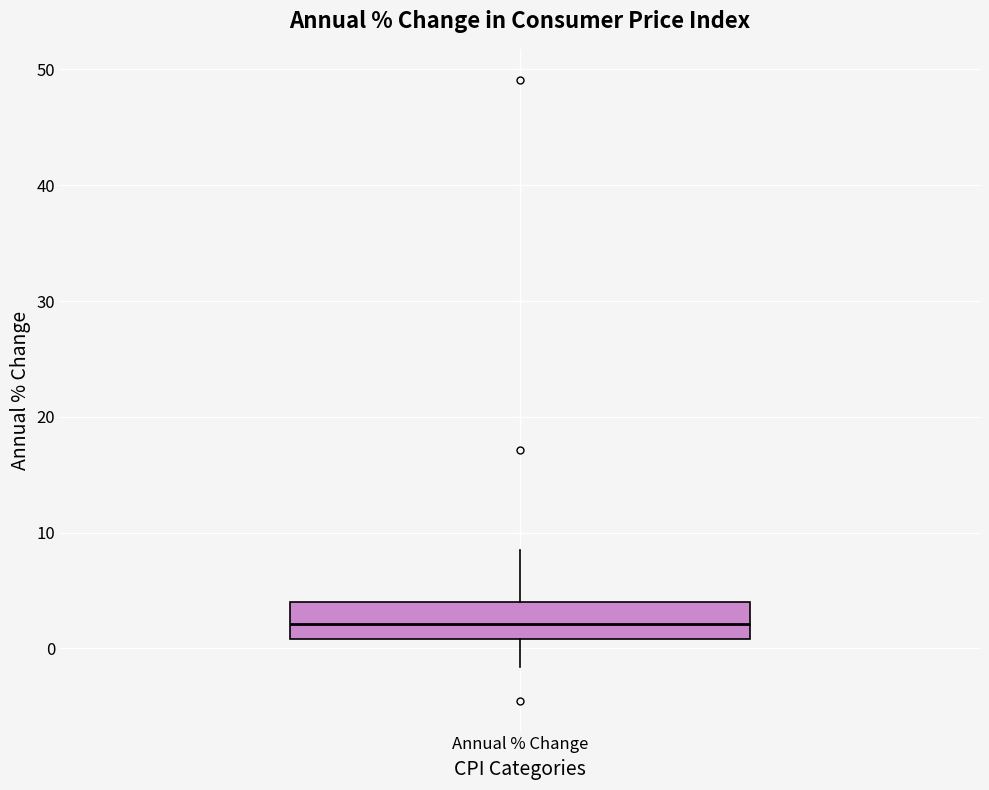

Transcribe this box plot: give where the median line is, the range the box spans, and where the two whiskers end, as read against the y-axis. The values are not printed on the chart, so give them approximately, as read against the axis.

median 2, box 1 to 4, whiskers -2 to 9